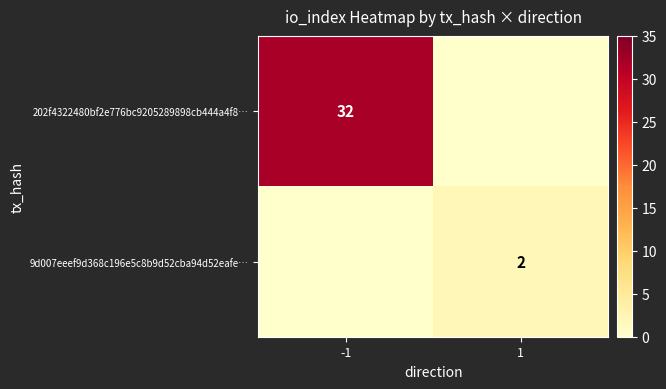

Count the number of data series in this chart.

2